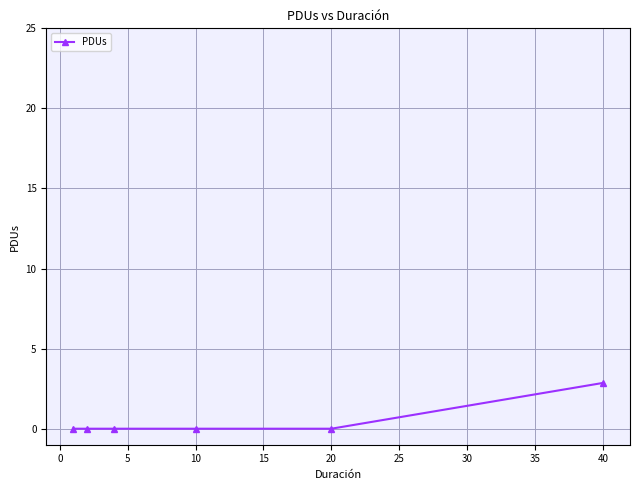

What is the maximum value shown in the chart?

2.9